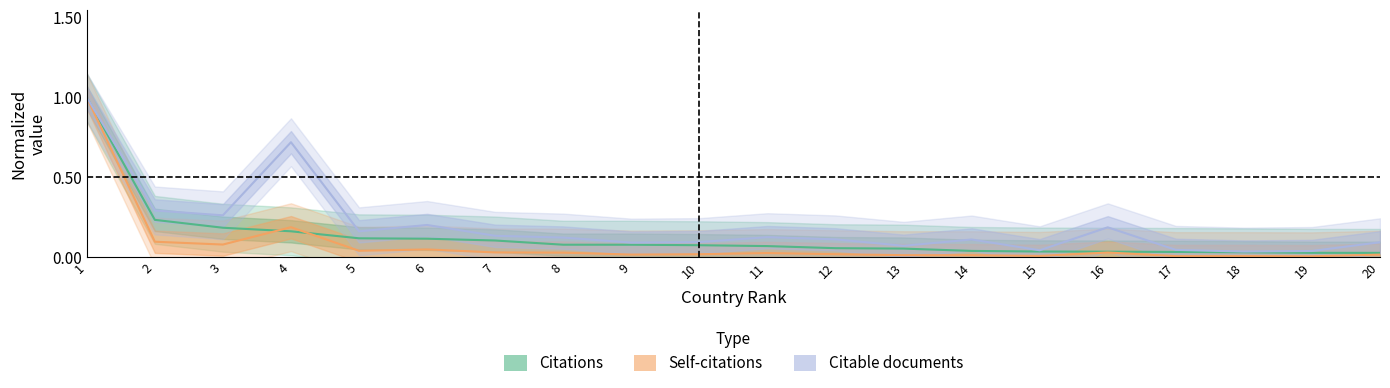

Between 20 and 10, which is larger?

10